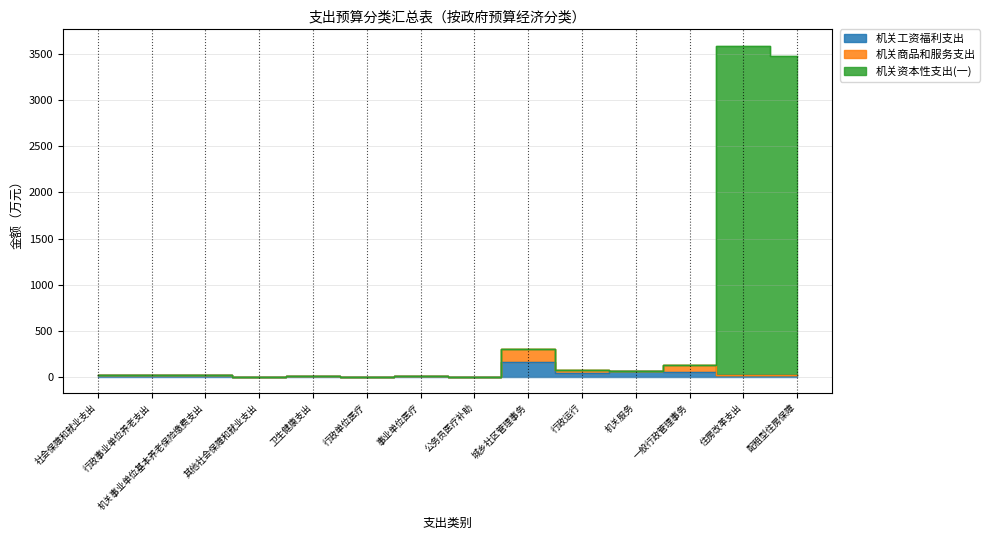

How many values in the 机关资本性支出(一) series are below 25?

7